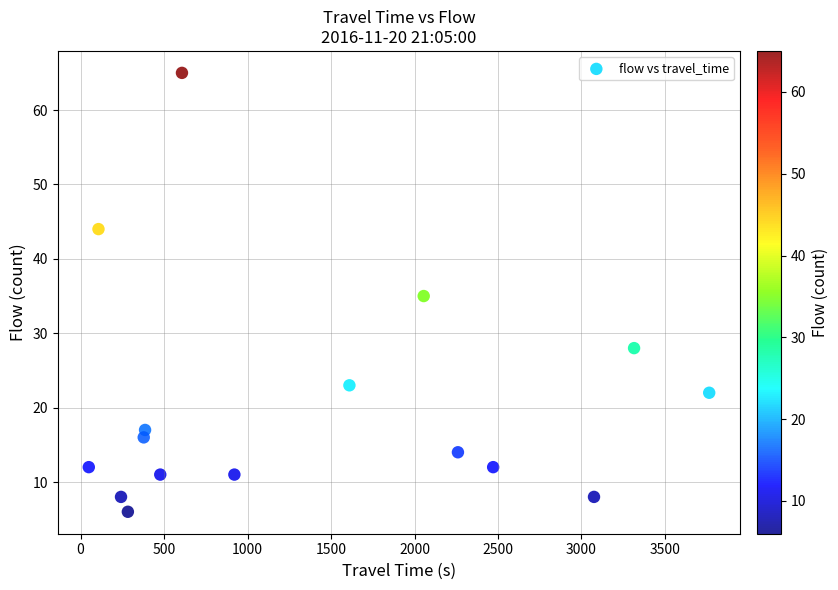

What is the range of X values (max minus min)?

3716